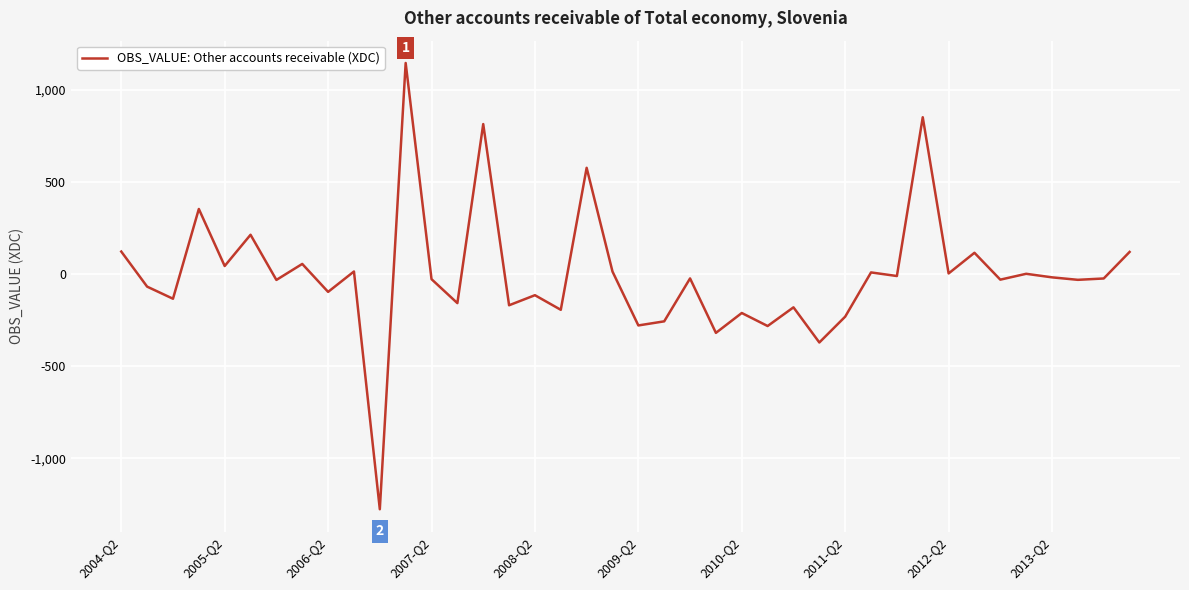

What is the minimum value shown in the chart?

-1276.6